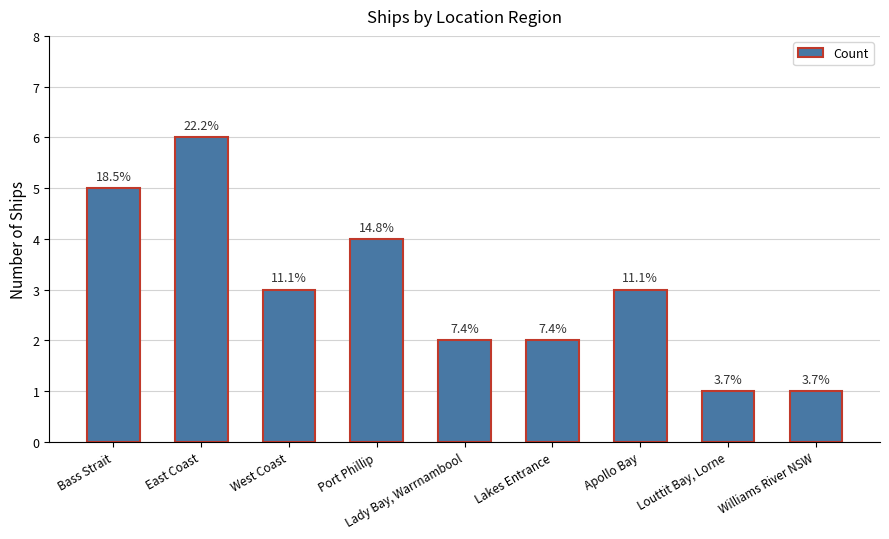

Rank the categories by value from lowest to highest.

Louttit Bay, Lorne, Williams River NSW, Lady Bay, Warrnambool, Lakes Entrance, West Coast, Apollo Bay, Port Phillip, Bass Strait, East Coast